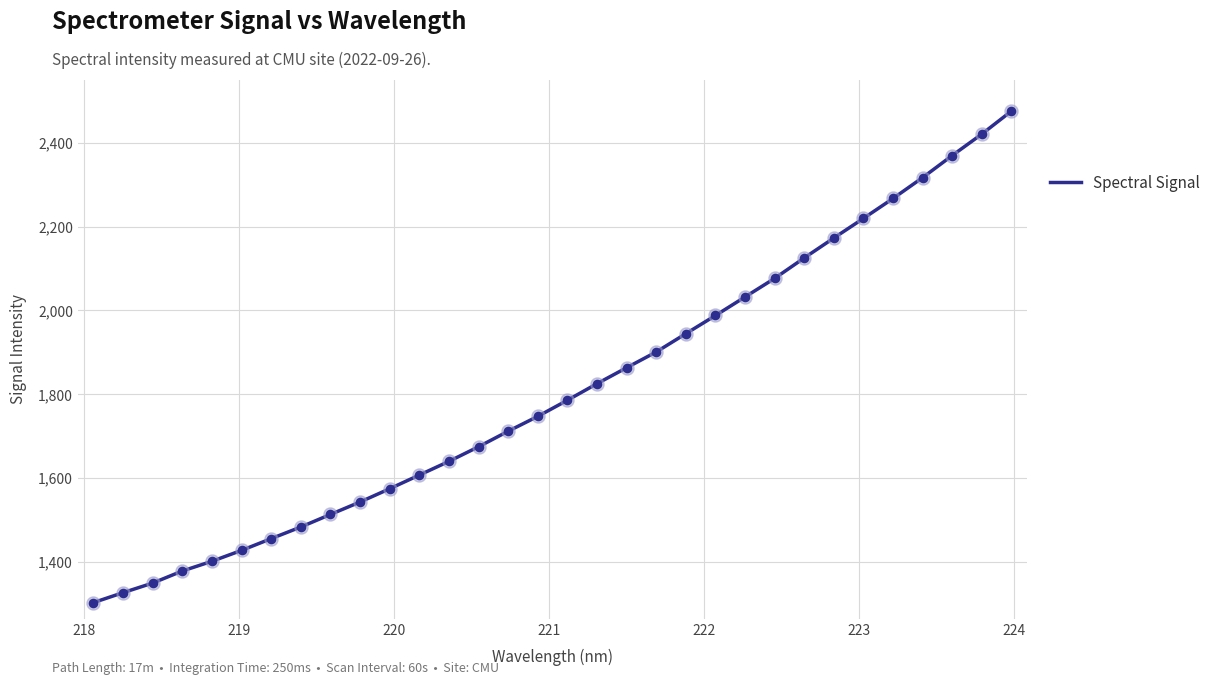

What is the maximum value shown in the chart?

2475.6